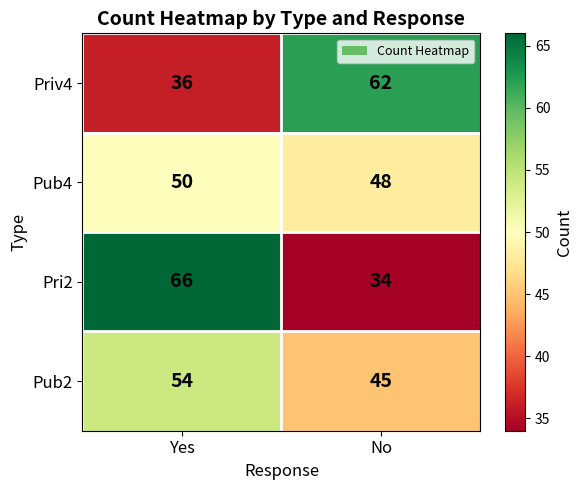

Reading left to right, transcribe all the data shown in this chart.

Priv4: 36	62
Pub4: 50	48
Pri2: 66	34
Pub2: 54	45